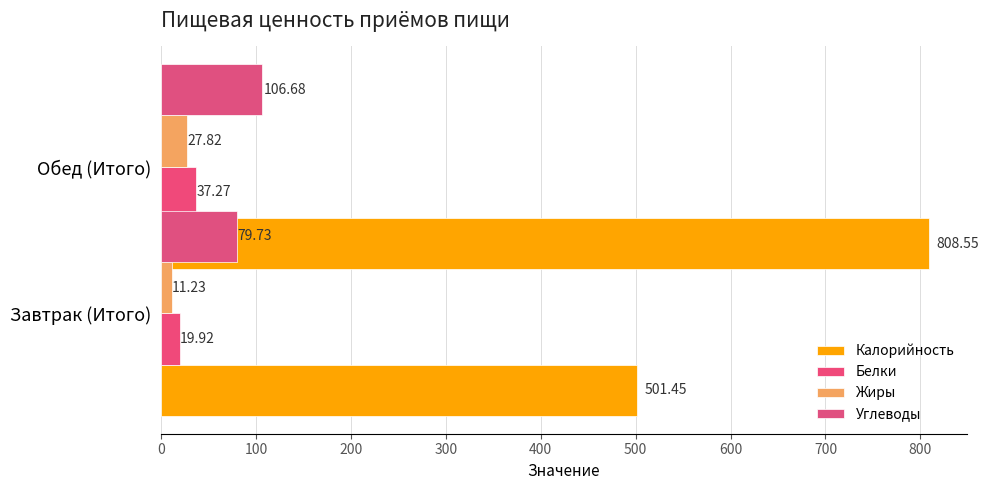

True or false: Калорийность has a value of 457.7 at Завтрак (Итого).

False